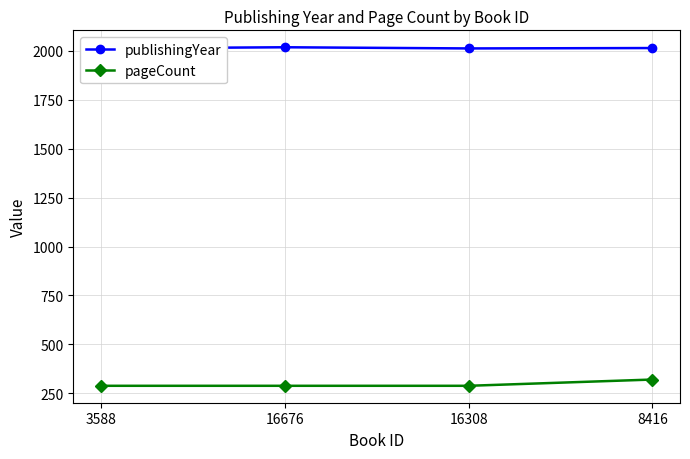

Where is the first local minimum for publishingYear?

16308